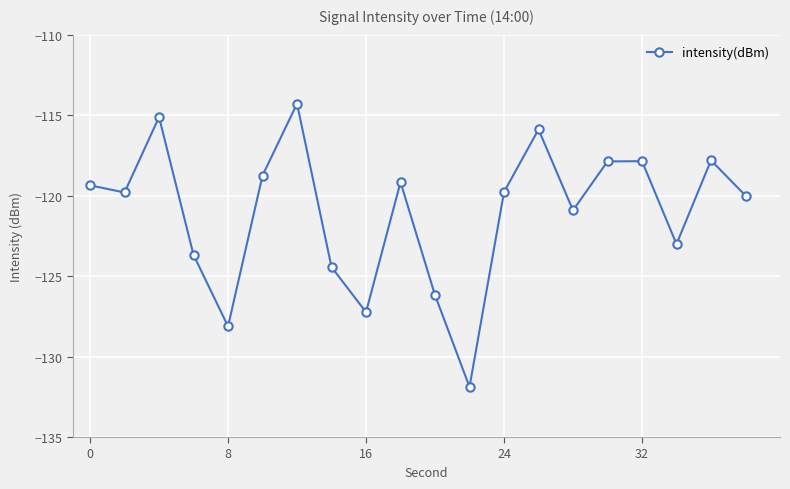

How many points are higher than both their immediate neighbors (excluding endpoints)?

6